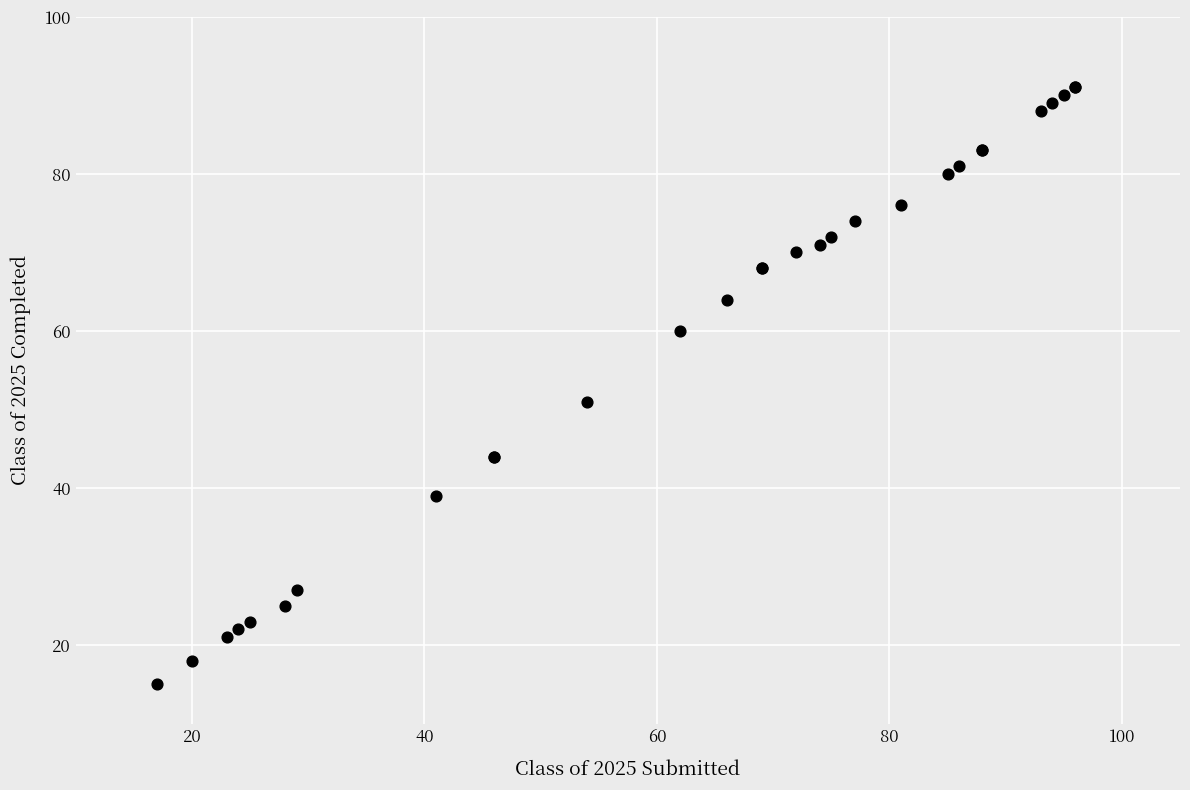

What Y value in the scatter plot is closest to 53?

51